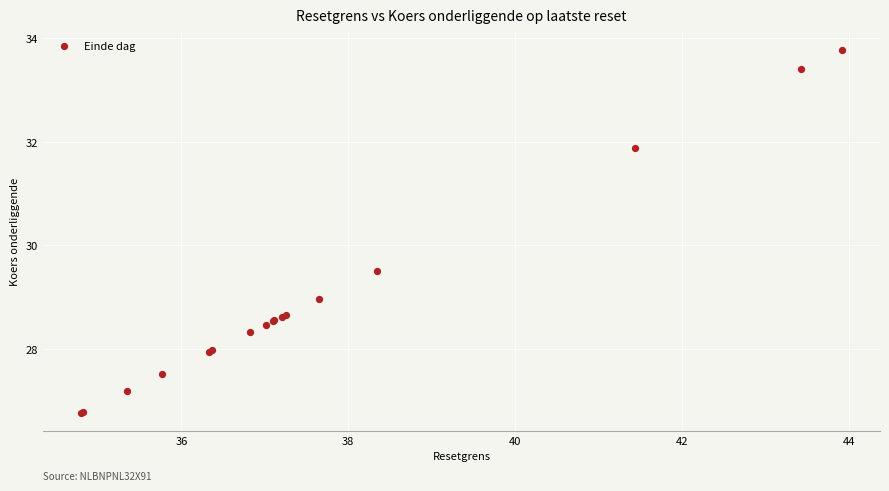

What Y value in the scatter plot is closest to 30?

29.5